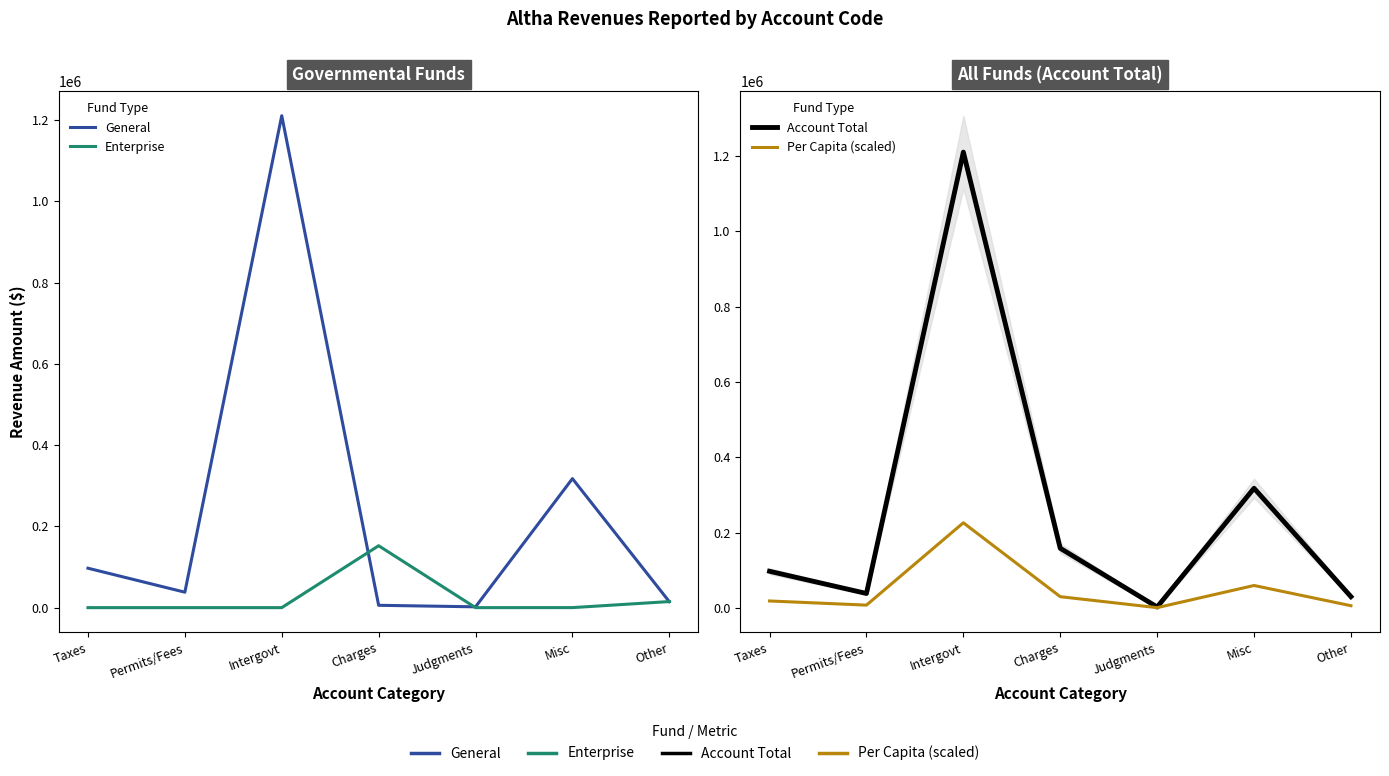

What is the sum of the Account Total values at Taxes and Intergovt?

1307566.0